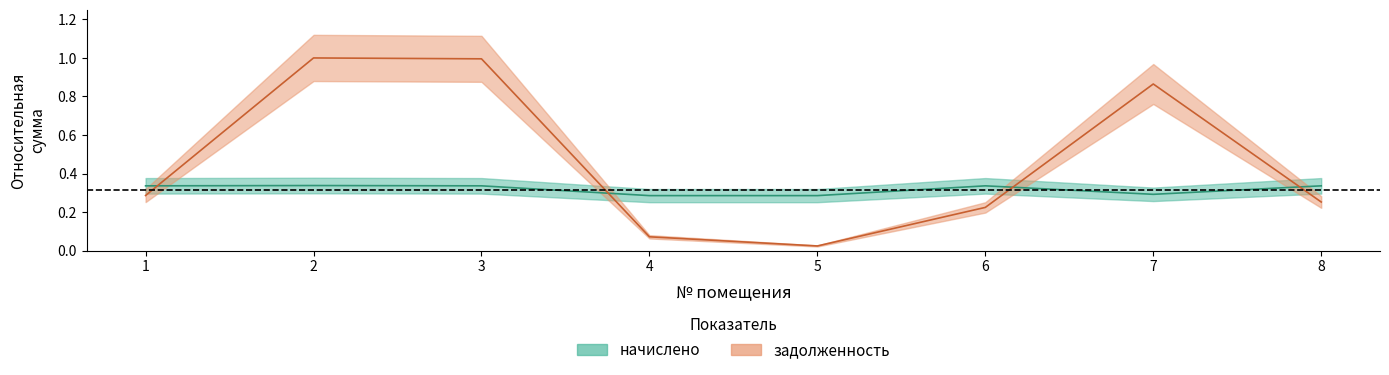

Reading left to right, what are all the values shown in this chart?

начислено: 1=0.3	2=0.3	3=0.3	4=0.3	5=0.3	6=0.3	7=0.3	8=0.3
задолженность: 1=0.3	2=1.0	3=1.0	4=0.1	5=0.0	6=0.2	7=0.9	8=0.3